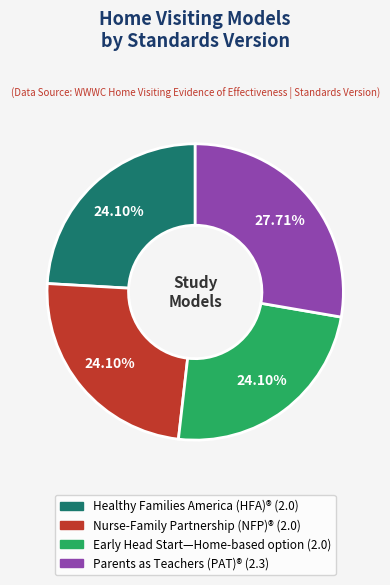

Does Parents as Teachers (PAT)® account for over 50% of the chart?

No